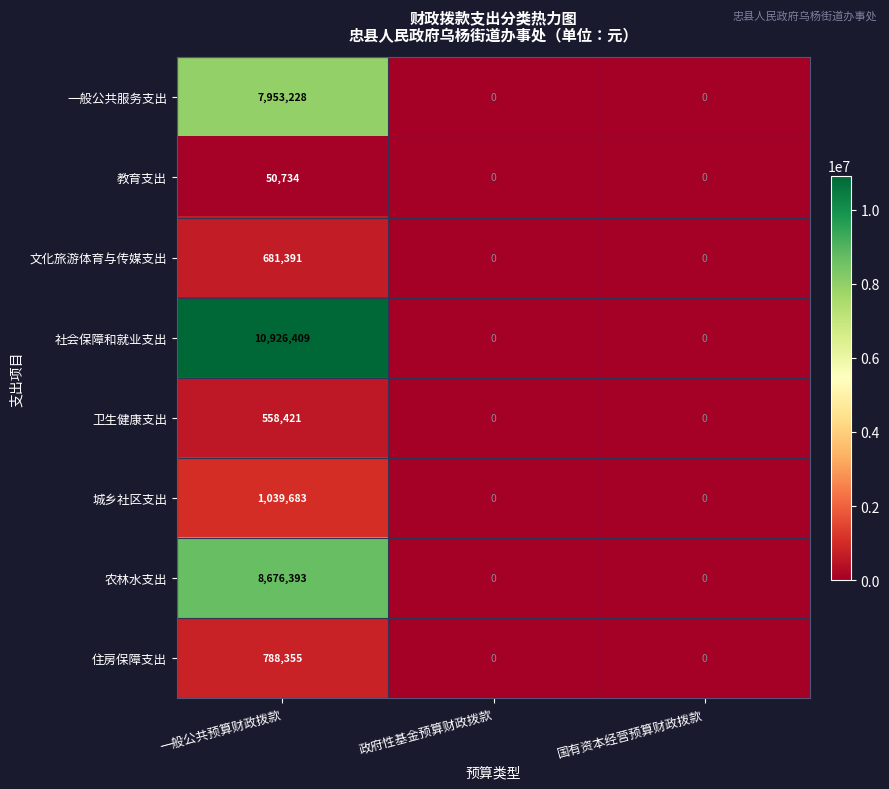

Reading left to right, extract all data points from this chart.

一般公共服务支出: 一般公共预算财政拨款=7953228	政府性基金预算财政拨款=0	国有资本经营预算财政拨款=0
教育支出: 一般公共预算财政拨款=50734	政府性基金预算财政拨款=0	国有资本经营预算财政拨款=0
文化旅游体育与传媒支出: 一般公共预算财政拨款=681391	政府性基金预算财政拨款=0	国有资本经营预算财政拨款=0
社会保障和就业支出: 一般公共预算财政拨款=10926409	政府性基金预算财政拨款=0	国有资本经营预算财政拨款=0
卫生健康支出: 一般公共预算财政拨款=558421	政府性基金预算财政拨款=0	国有资本经营预算财政拨款=0
城乡社区支出: 一般公共预算财政拨款=1039683	政府性基金预算财政拨款=0	国有资本经营预算财政拨款=0
农林水支出: 一般公共预算财政拨款=8676393	政府性基金预算财政拨款=0	国有资本经营预算财政拨款=0
住房保障支出: 一般公共预算财政拨款=788355	政府性基金预算财政拨款=0	国有资本经营预算财政拨款=0